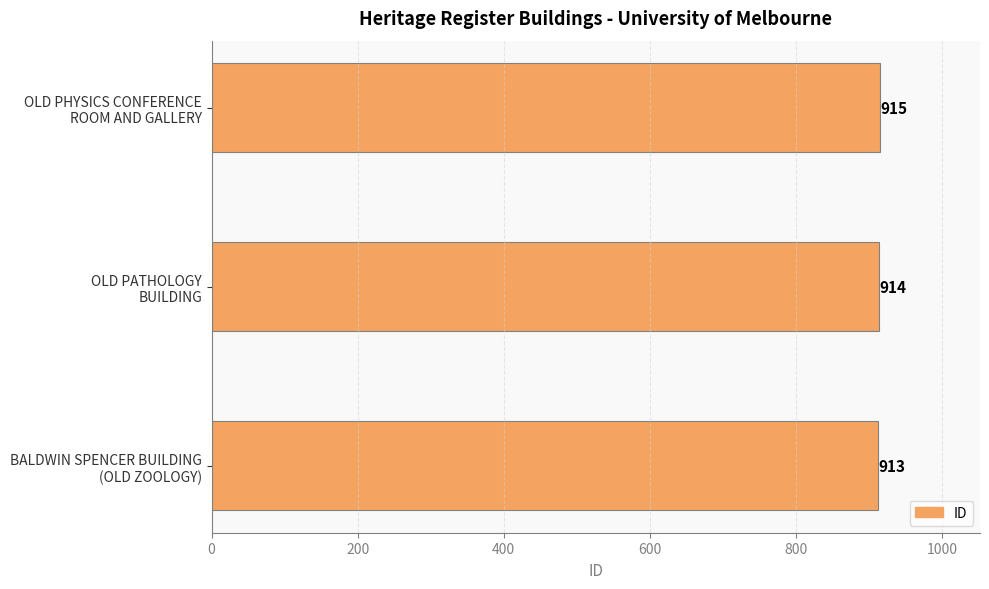

What is the sum of all values?

2742